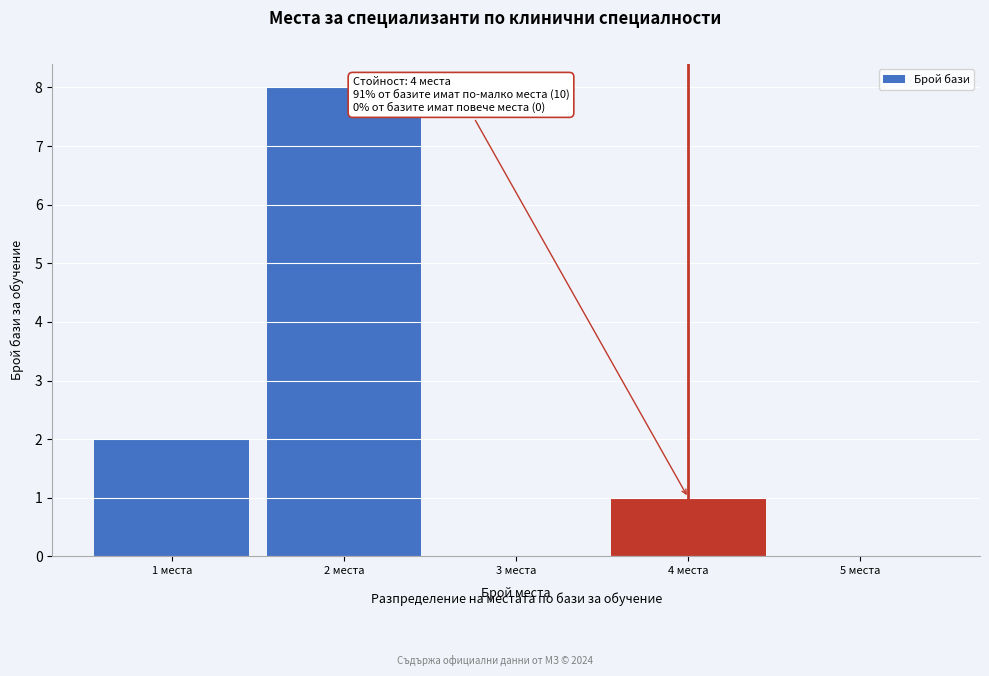

Reading left to right, what are all the values shown in this chart?

1 места=2	2 места=8	3 места=0	4 места=1	5 места=0